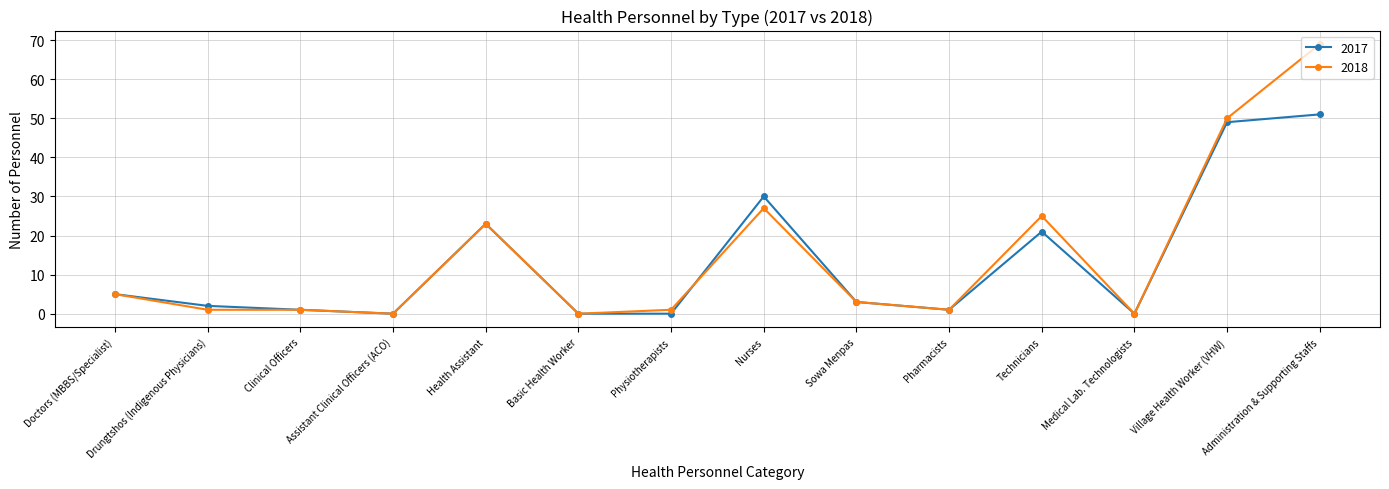

Rank the series by their maximum value, from lowest to highest.

2017, 2018